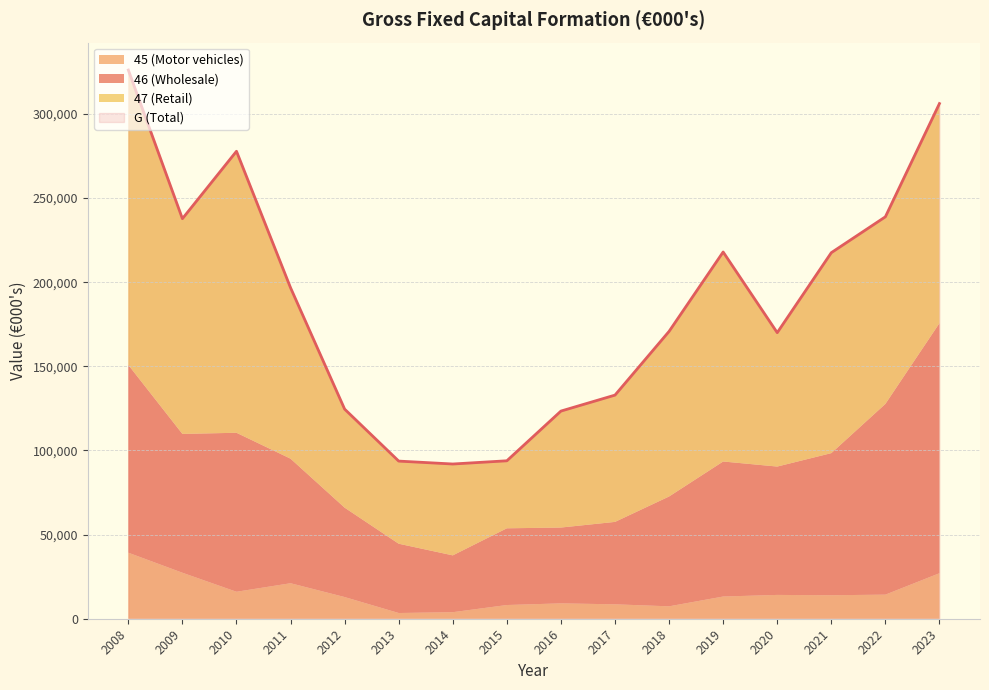

What is the sum of all 46 (Wholesale) values?

1198416